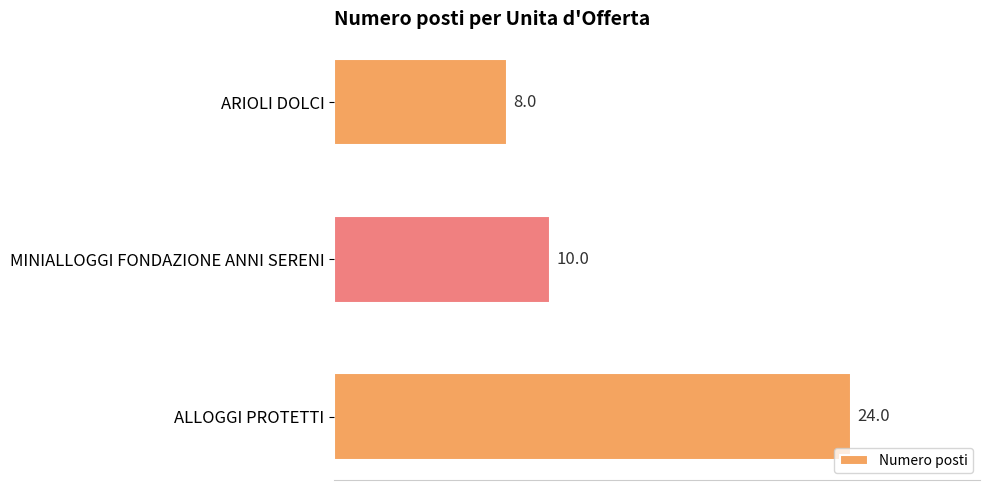

Which category has the lowest value across all series?

ARIOLI DOLCI